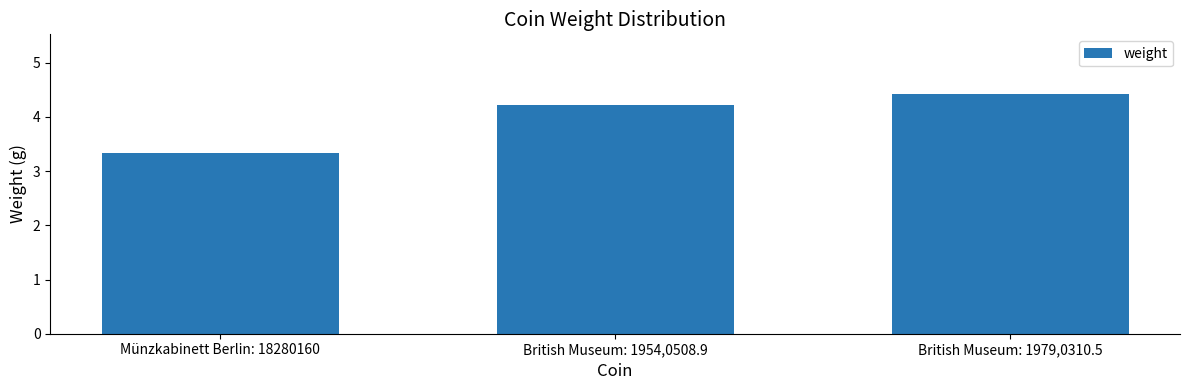

How many data points are above 4?

2